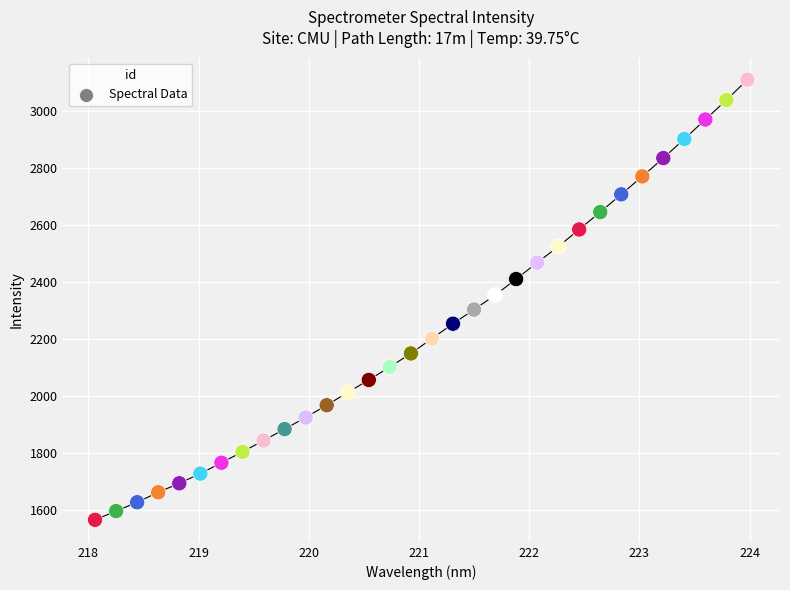

What is the range of Y values (max minus min)?

1544.9